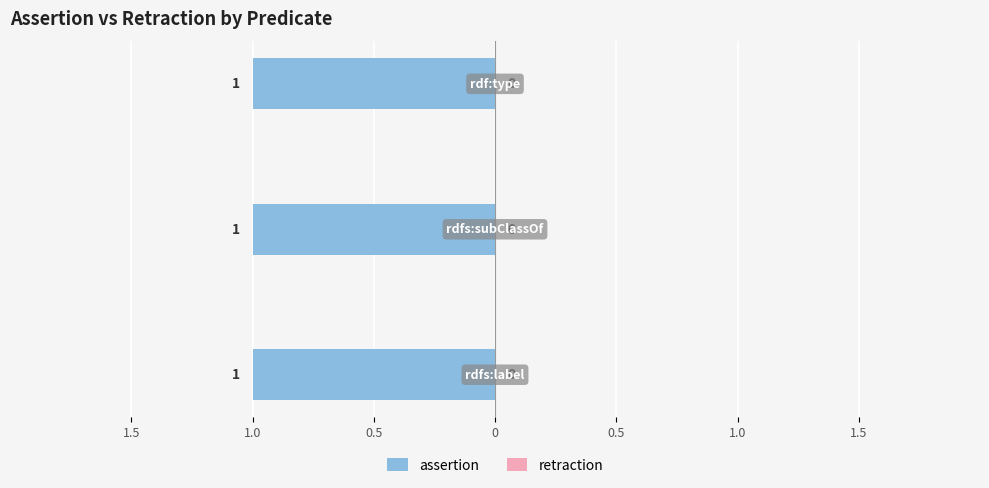

Which category has the lowest value in the assertion series?

rdfs:label